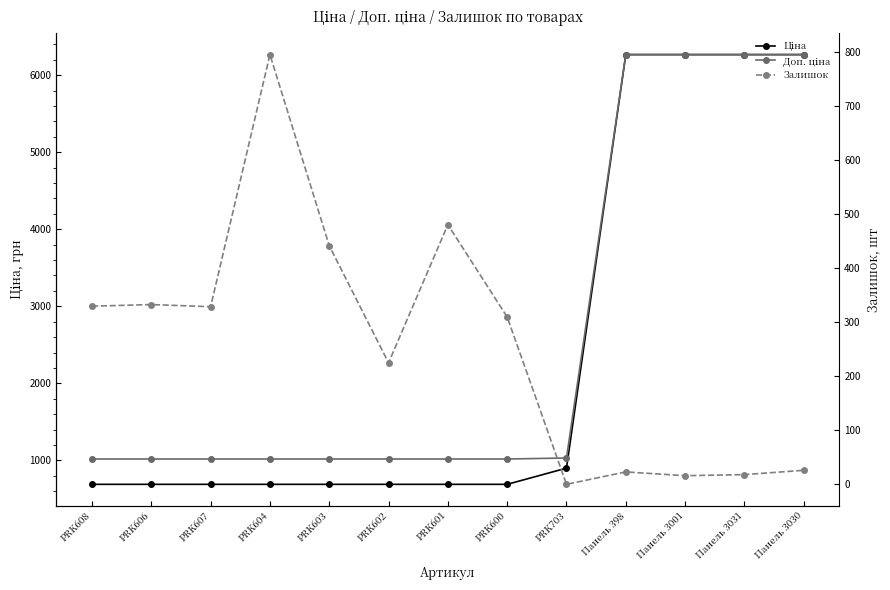

True or false: Доп. ціна and Залишок intersect in this chart.

False